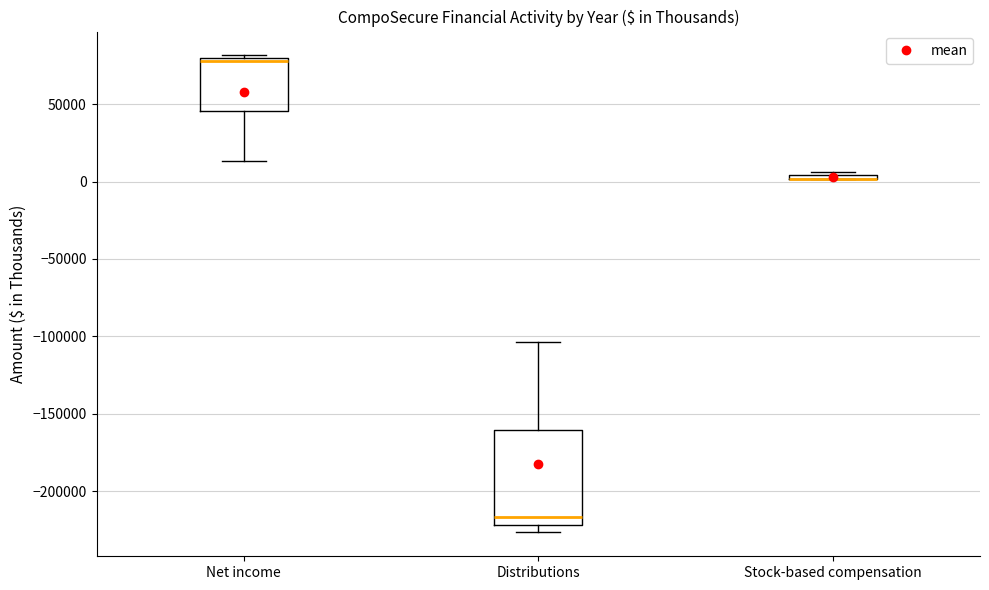

Comparing the boxes themselves (not the whiskers), which one is the tallest?

Distributions